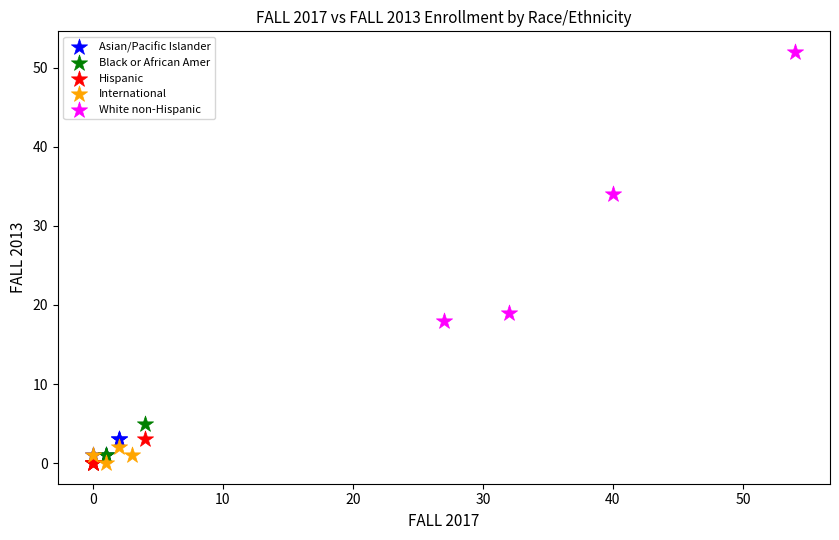

Which series has the largest Y range (max minus min)?

White non-Hispanic